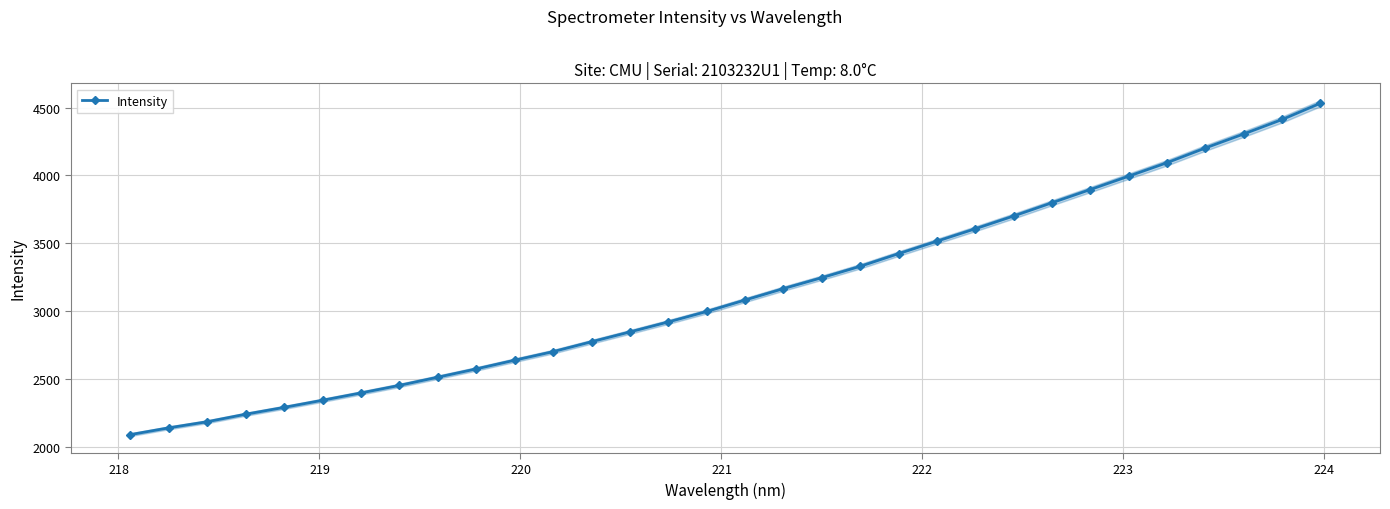

How many lines are shown in the chart?

1